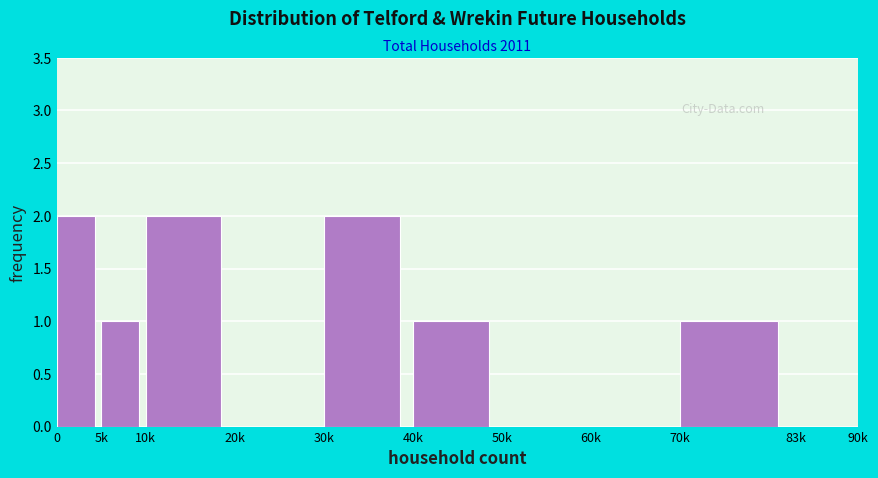

Reading left to right, list all the values displayed in this chart.

0=2	5k=1	10k=2	20k=0	30k=2	40k=1	50k=0	60k=0	70k=1	83k=0